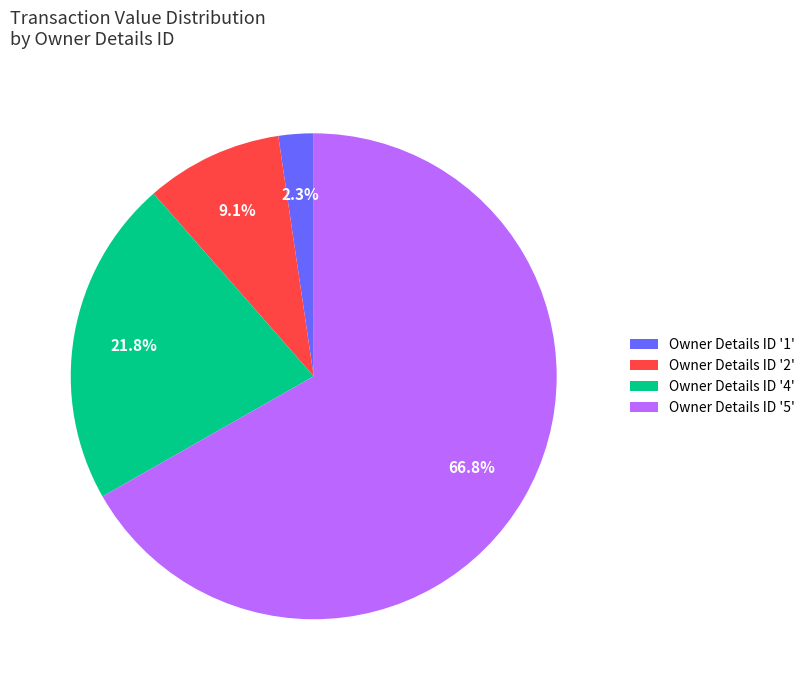

Combined, do Owner Details ID '1' and Owner Details ID '4' account for over 50%?

No